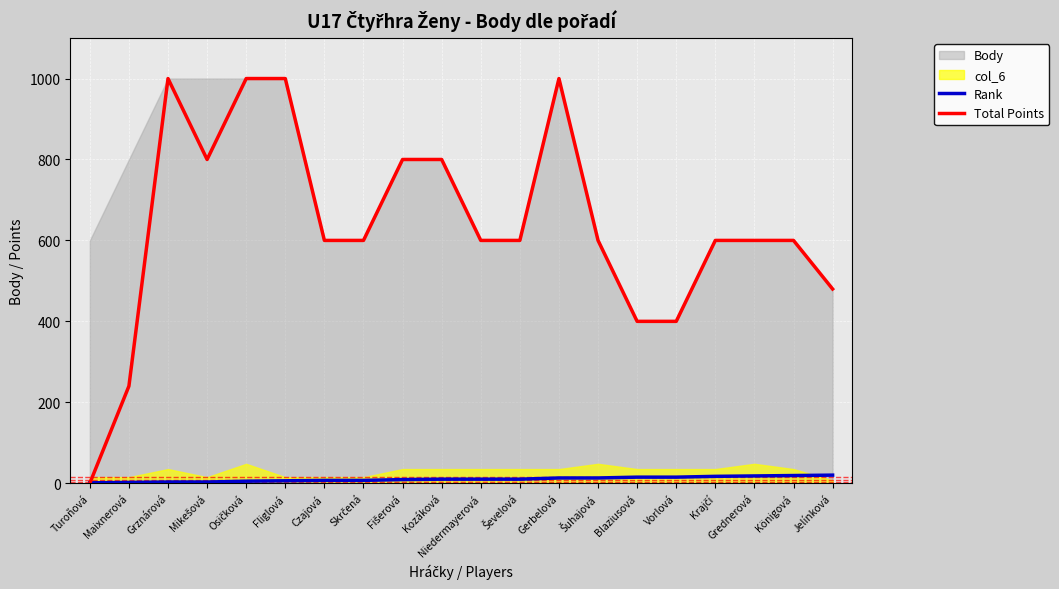

Between Blaziusová and Maixnerová, which is larger?

Blaziusová